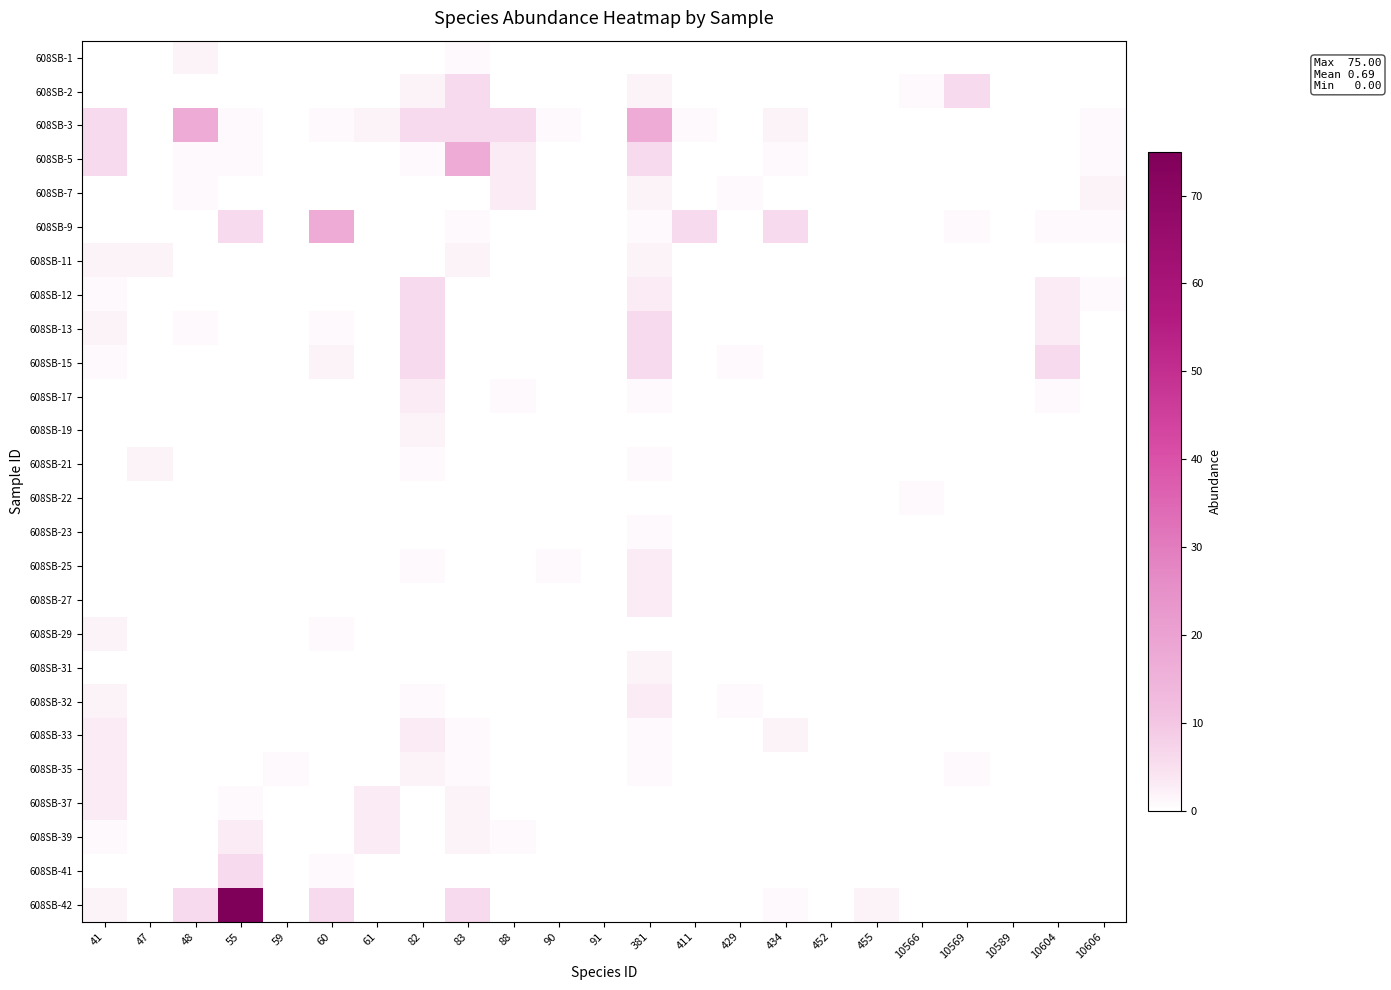

Which has a higher value, 452 or 90?

452